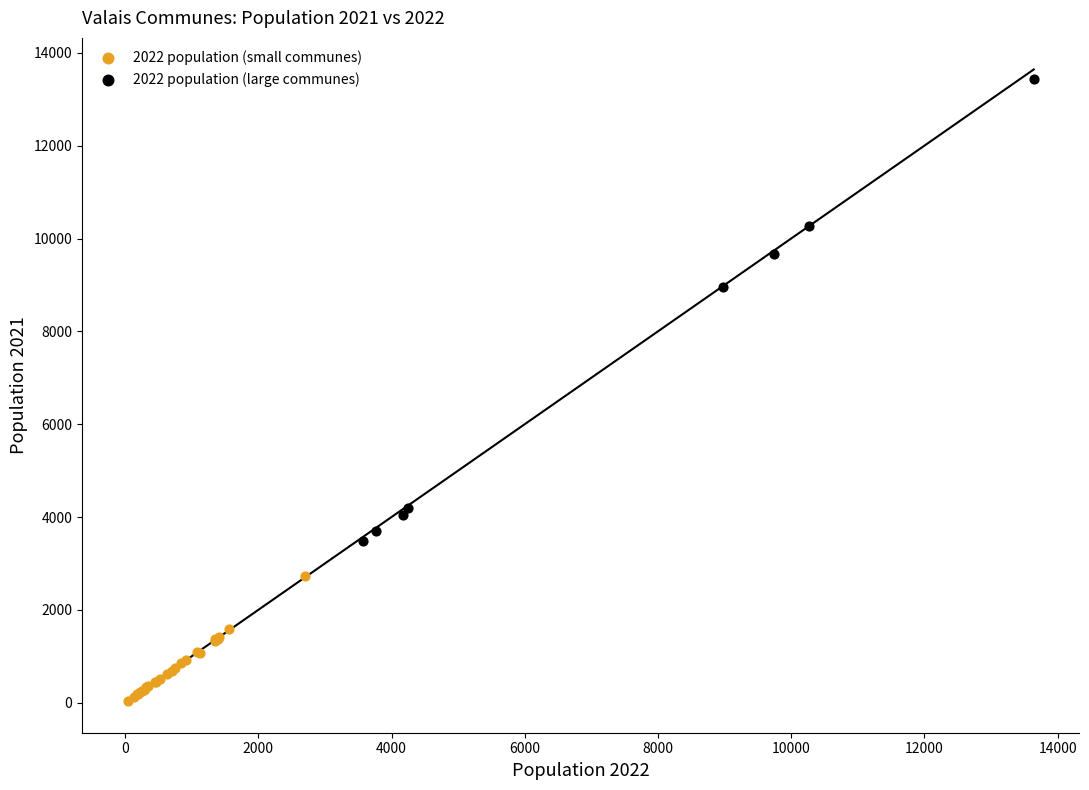

Which series contains the highest Y value?

2022 population (large communes)